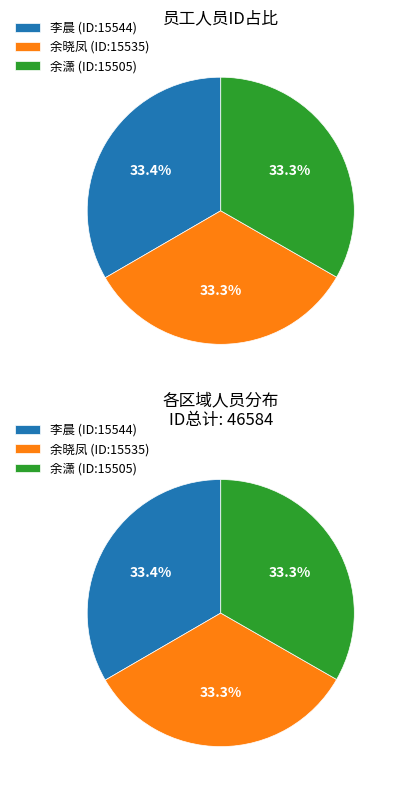

Count the number of slices in the pie.

3